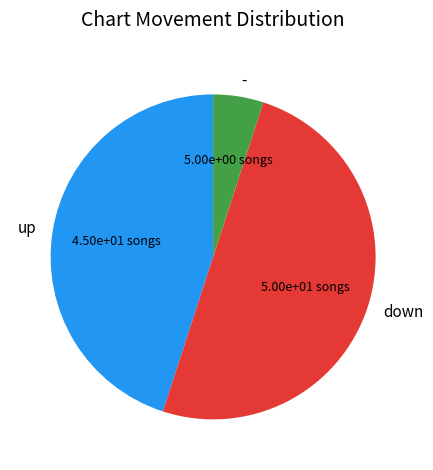

True or false: down accounts for 50% of the total.

True